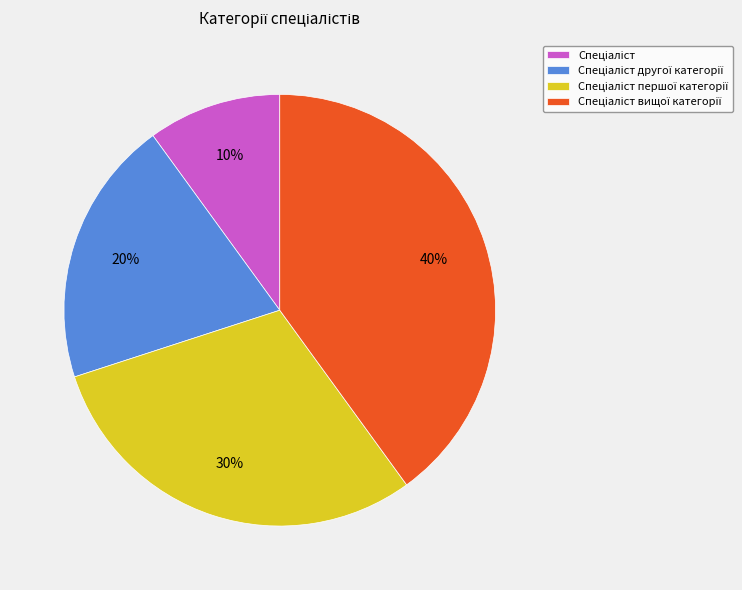

Is there a majority slice in this chart?

No